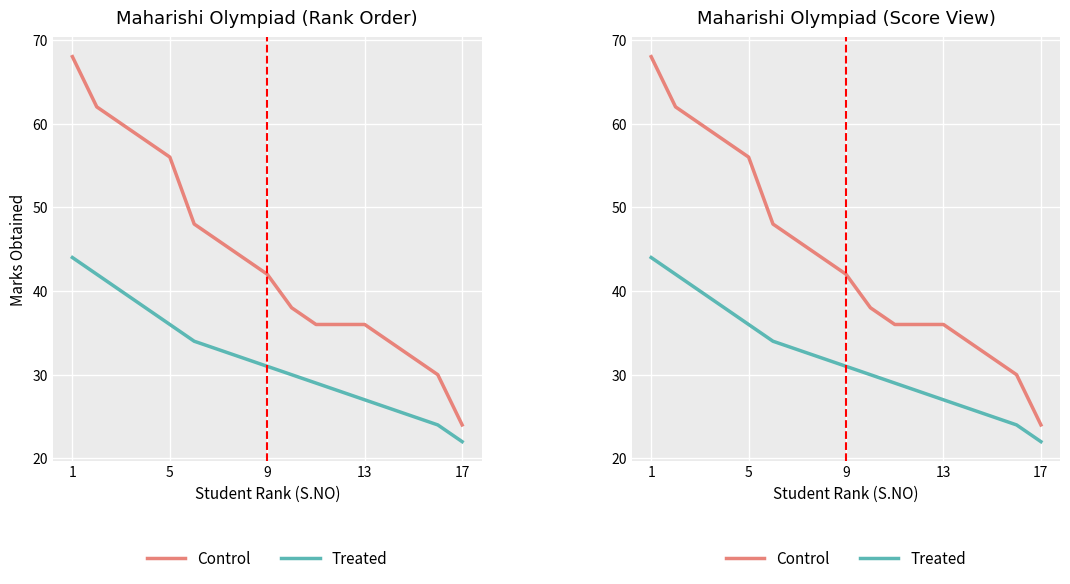

True or false: Control and Treated intersect in this chart.

False